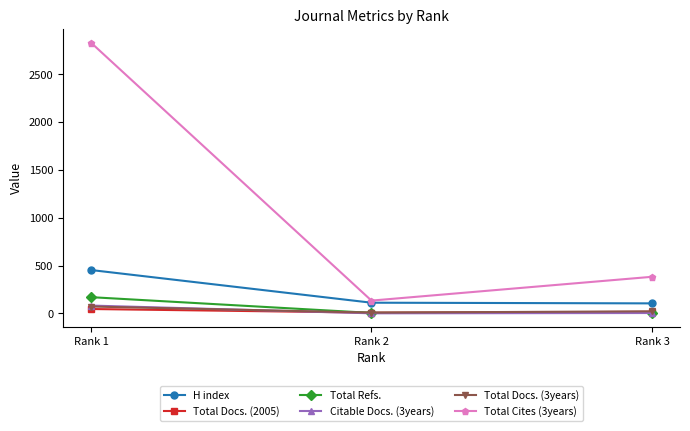

What are all the series names shown in the legend?

H index, Total Docs. (2005), Total Refs., Citable Docs. (3years), Total Docs. (3years), Total Cites (3years)